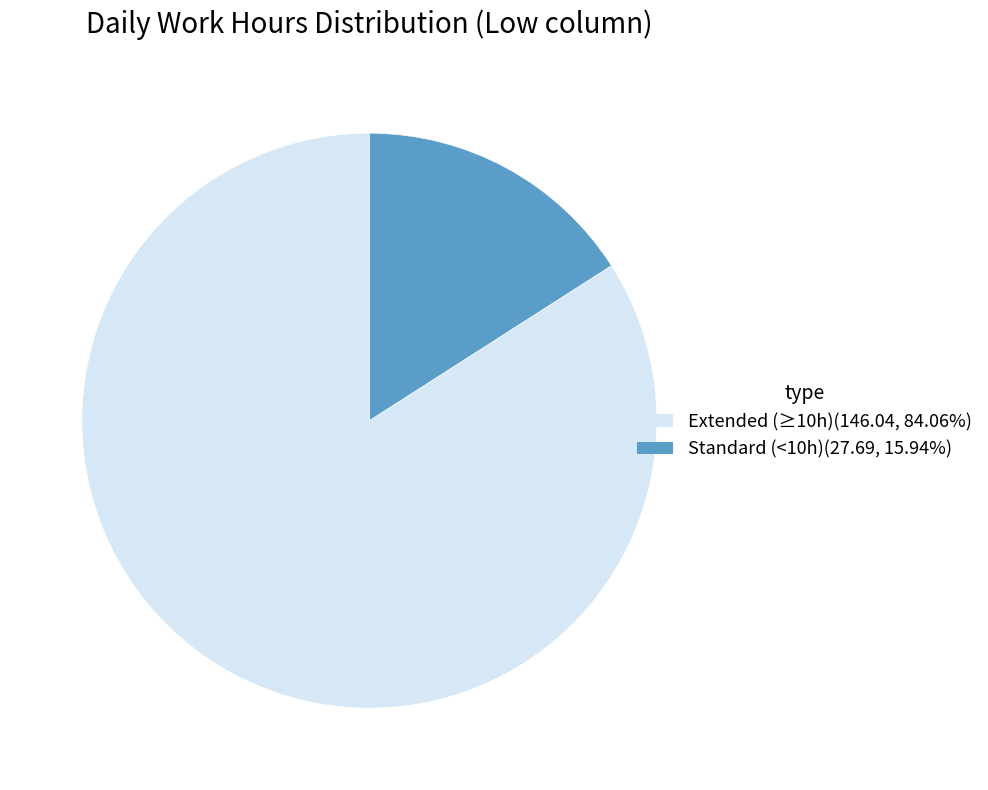

How many slices are in this pie chart?

2